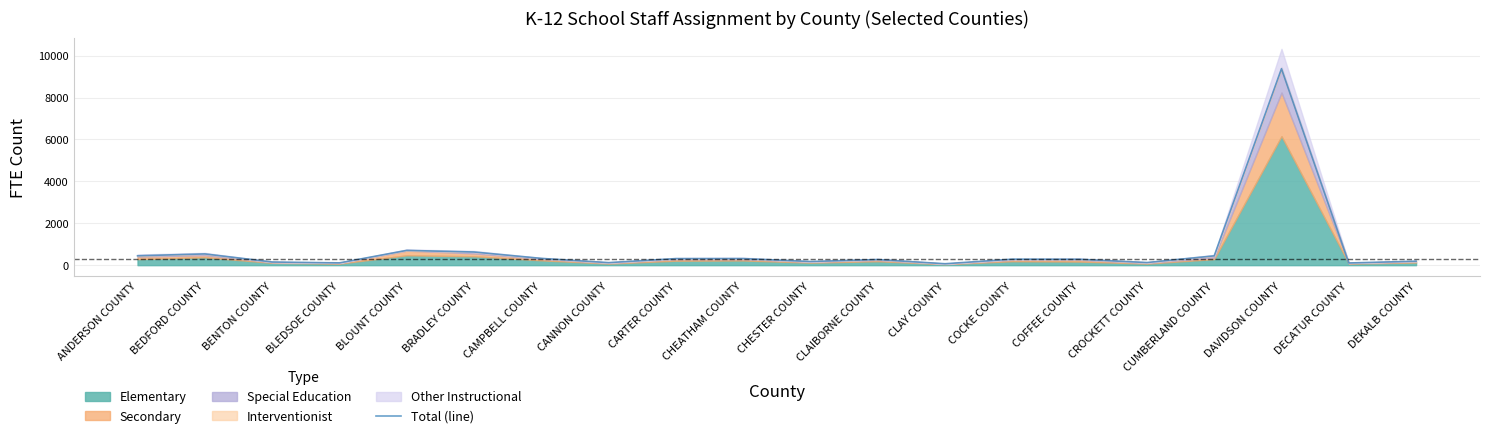

Reading left to right, transcribe all the data shown in this chart.

ANDERSON COUNTY=447.8	BEDFORD COUNTY=537.1	BENTON COUNTY=151.0	BLEDSOE COUNTY=109.0	BLOUNT COUNTY=704.9	BRADLEY COUNTY=628.6	CAMPBELL COUNTY=323.1	CANNON COUNTY=121.1	CARTER COUNTY=312.1	CHEATHAM COUNTY=313.7	CHESTER COUNTY=174.6	CLAIBORNE COUNTY=266.5	CLAY COUNTY=68.6	COCKE COUNTY=285.4	COFFEE COUNTY=279.8	CROCKETT COUNTY=125.0	CUMBERLAND COUNTY=444.2	DAVIDSON COUNTY=9379.2	DECATUR COUNTY=104.5	DEKALB COUNTY=189.3